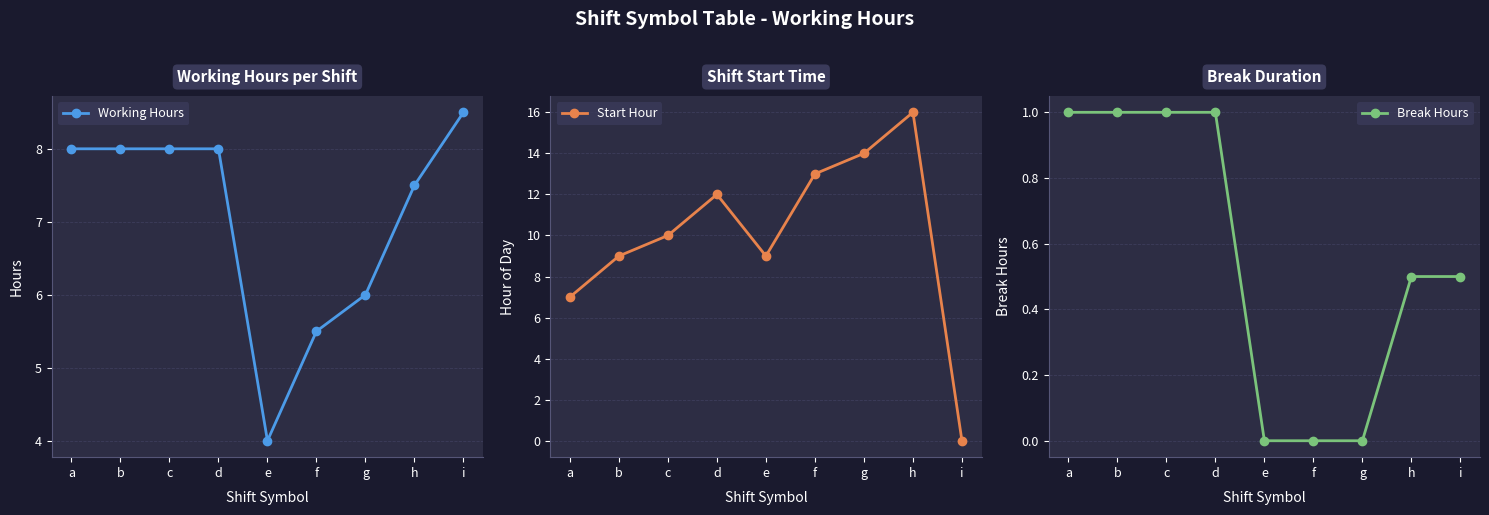

Which series changed the most between f and h?

Start Hour